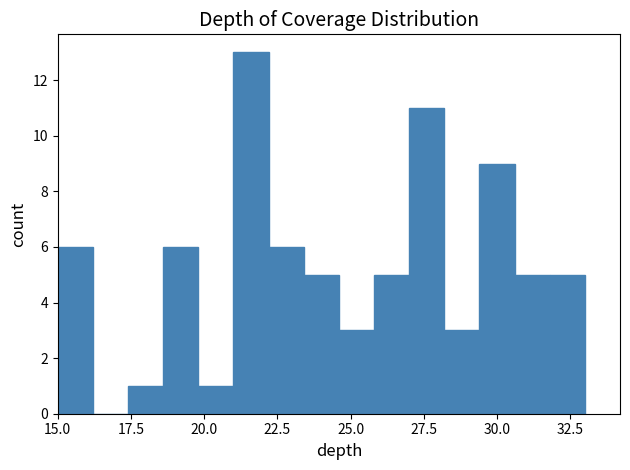

Around what value on the x-axis is the tallest bar? Give the approximate position of its centre, as read against the axis.

21.5